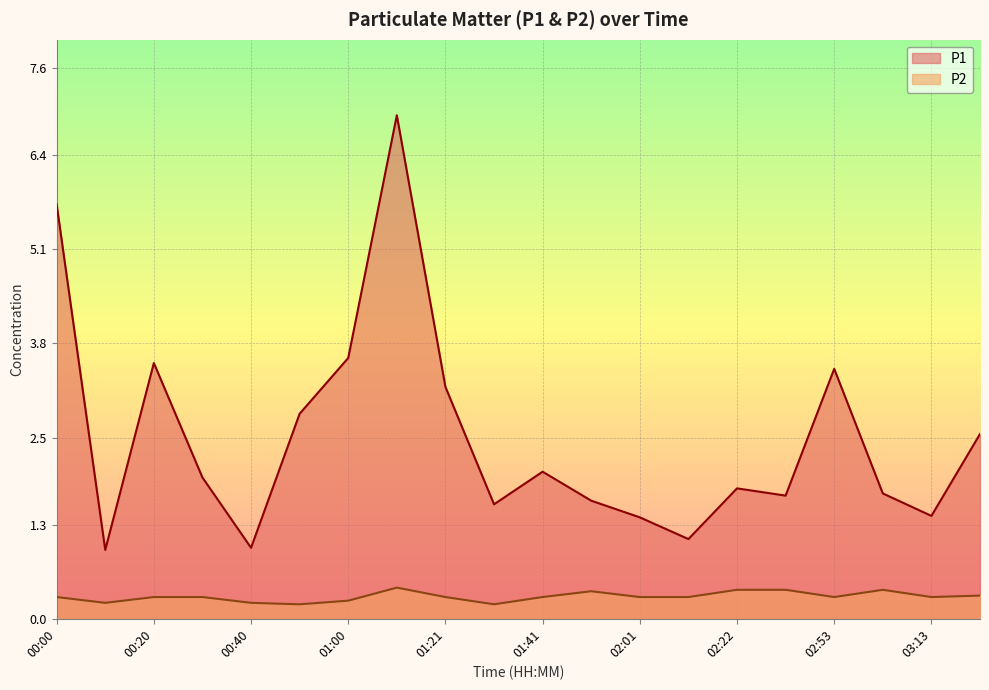

Reading left to right, transcribe all the data shown in this chart.

P1: 5.7	0.9	3.5	1.9	1.0	2.8	3.6	7.0	3.2	1.6	2.0	1.6	1.4	1.1	1.8	1.7	3.5	1.7	1.4	2.5
P2: 0.3	0.2	0.3	0.3	0.2	0.2	0.2	0.4	0.3	0.2	0.3	0.4	0.3	0.3	0.4	0.4	0.3	0.4	0.3	0.3